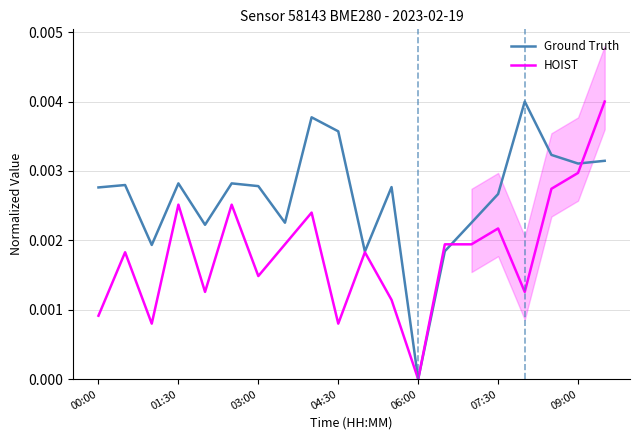

Which category has the lowest value in the HOIST series?

06:00